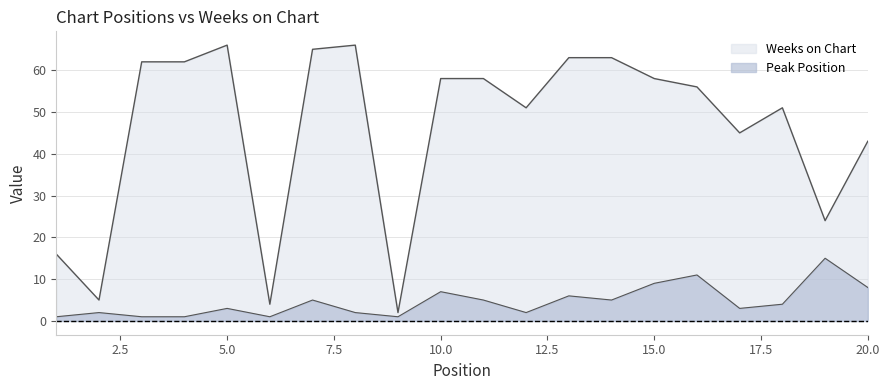

Between 2 and 16, which is larger?

16